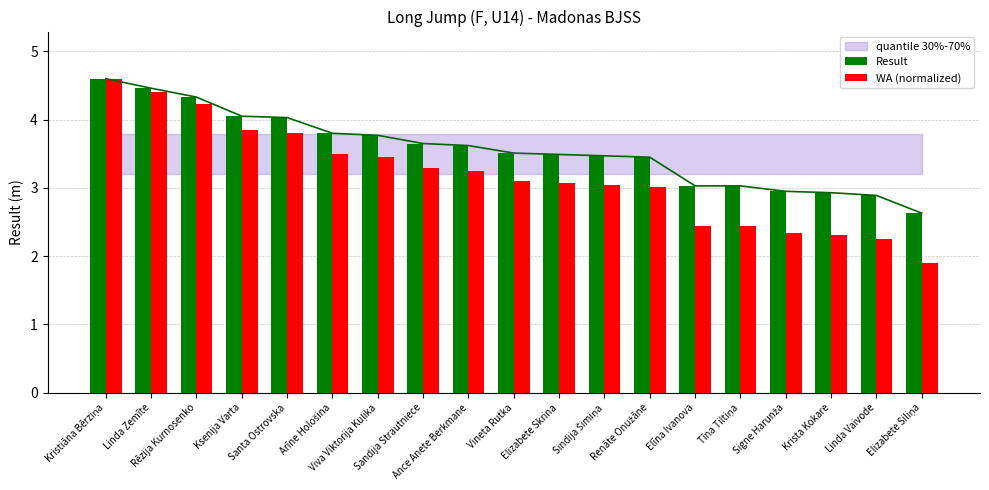

What is the label of the 15th bar from the right?

Santa Ostrovska